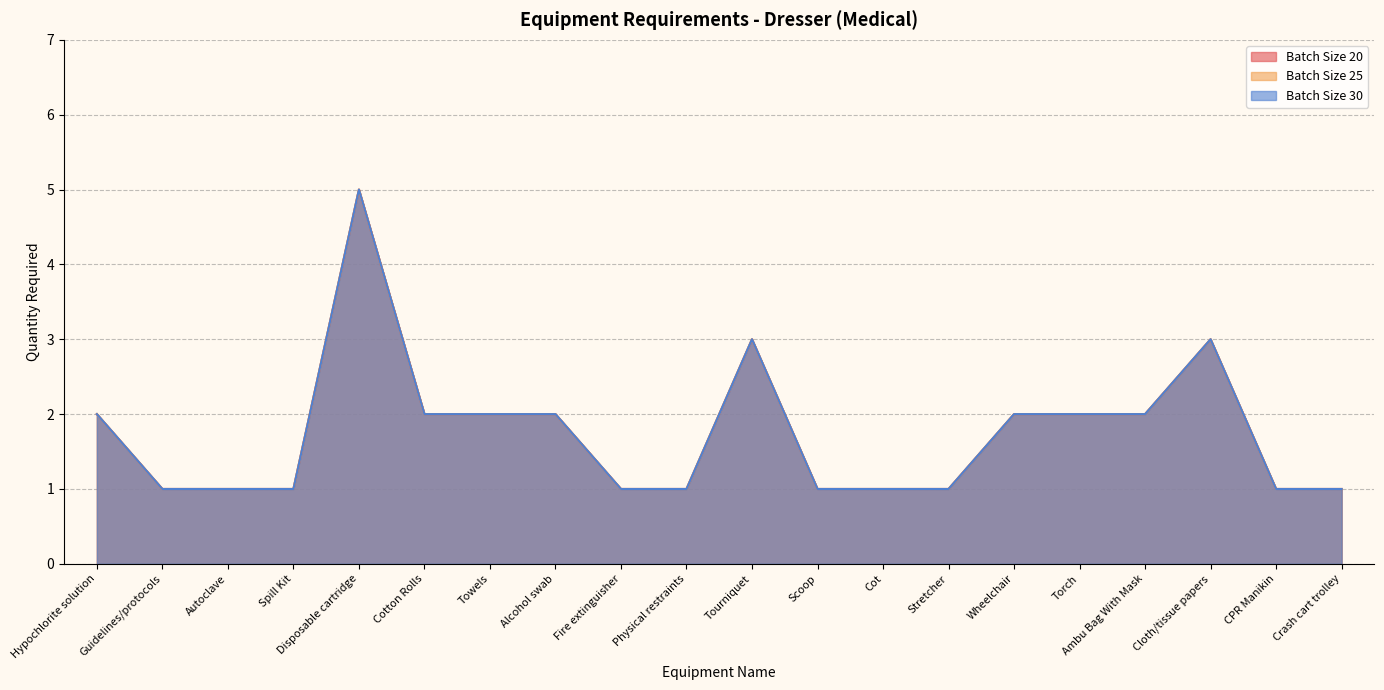

Reading right to left, extract all data points from this chart.

Batch Size 20: Crash cart trolley=1	CPR Manikin=1	Cloth/tissue papers=3	Ambu Bag With Mask=2	Torch=2	Wheelchair=2	Stretcher=1	Cot=1	Scoop=1	Tourniquet=3	Physical restraints=1	Fire extinguisher=1	Alcohol swab=2	Towels=2	Cotton Rolls=2	Disposable cartridge=5	Spill Kit=1	Autoclave=1	Guidelines/protocols=1	Hypochlorite solution=2
Batch Size 25: Crash cart trolley=1	CPR Manikin=1	Cloth/tissue papers=3	Ambu Bag With Mask=2	Torch=2	Wheelchair=2	Stretcher=1	Cot=1	Scoop=1	Tourniquet=3	Physical restraints=1	Fire extinguisher=1	Alcohol swab=2	Towels=2	Cotton Rolls=2	Disposable cartridge=5	Spill Kit=1	Autoclave=1	Guidelines/protocols=1	Hypochlorite solution=2
Batch Size 30: Crash cart trolley=1	CPR Manikin=1	Cloth/tissue papers=3	Ambu Bag With Mask=2	Torch=2	Wheelchair=2	Stretcher=1	Cot=1	Scoop=1	Tourniquet=3	Physical restraints=1	Fire extinguisher=1	Alcohol swab=2	Towels=2	Cotton Rolls=2	Disposable cartridge=5	Spill Kit=1	Autoclave=1	Guidelines/protocols=1	Hypochlorite solution=2